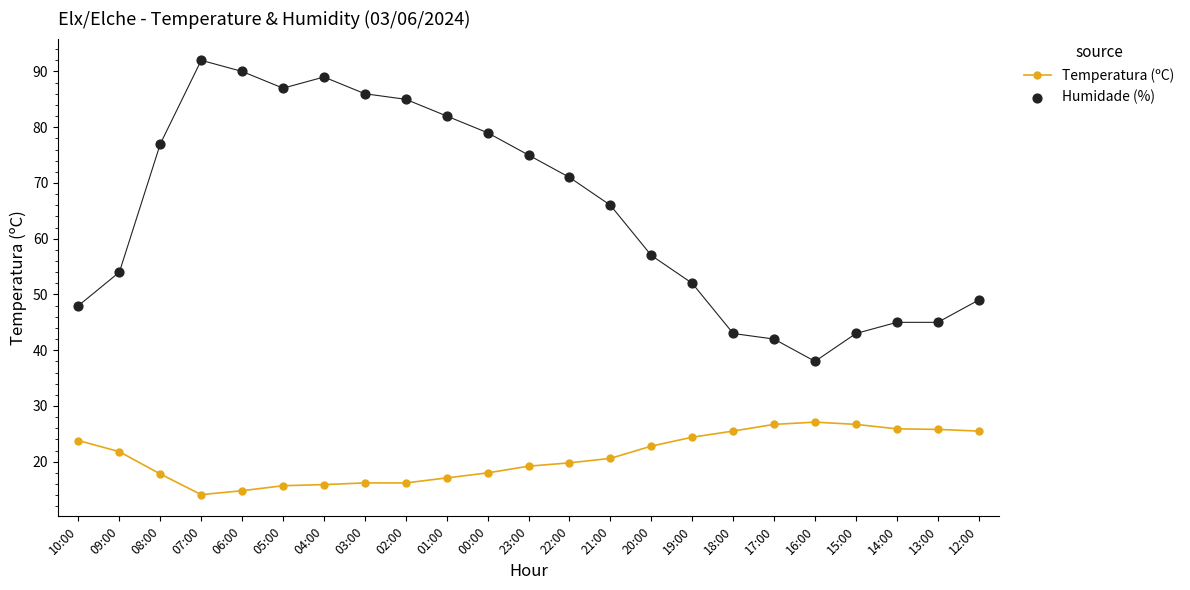

Which series has the largest total across all categories?

Humidade (%)